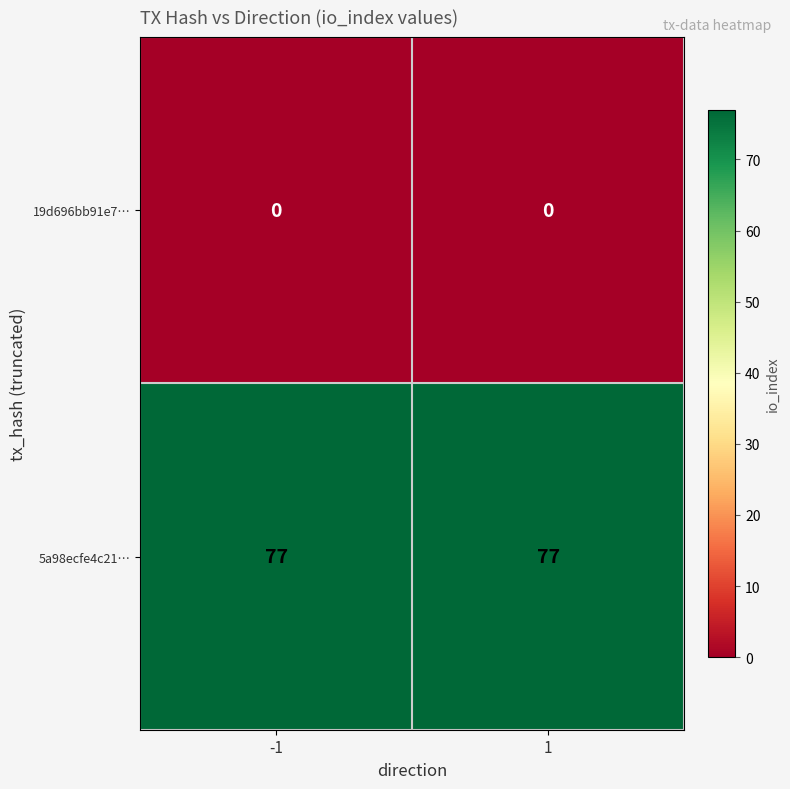

Reading left to right, extract all data points from this chart.

19d696bb91e7…: -1=0	1=0
5a98ecfe4c21…: -1=77	1=77